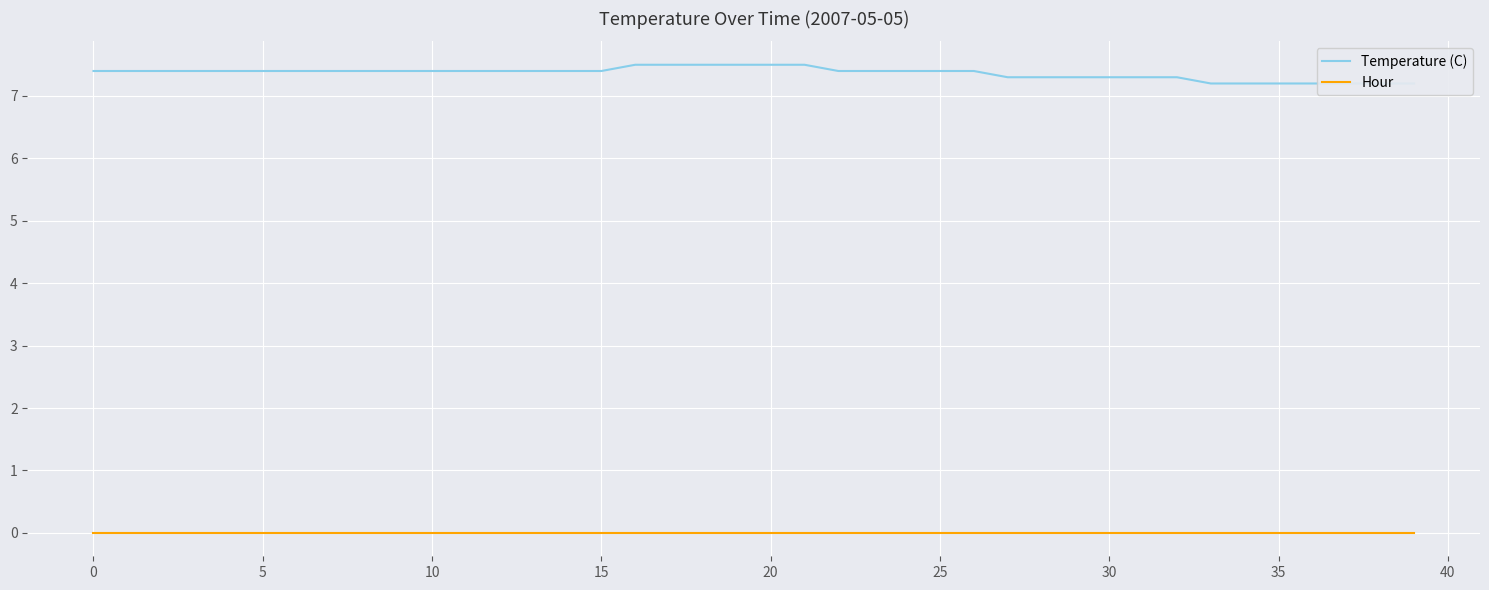

True or false: Temperature (C) and Hour cross at least once.

False